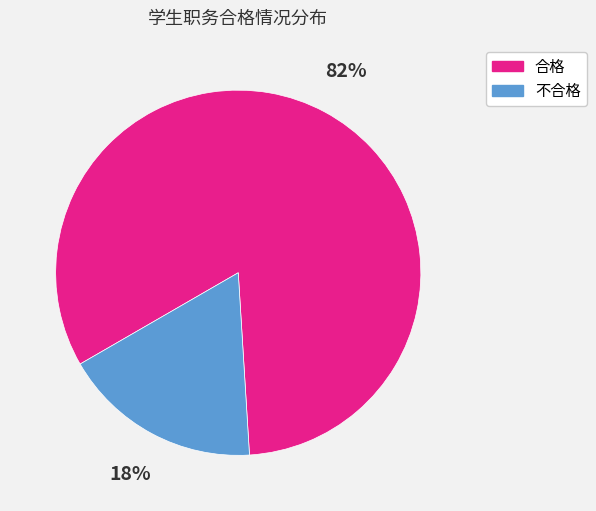

Is there any slice that represents more than half of the pie?

Yes